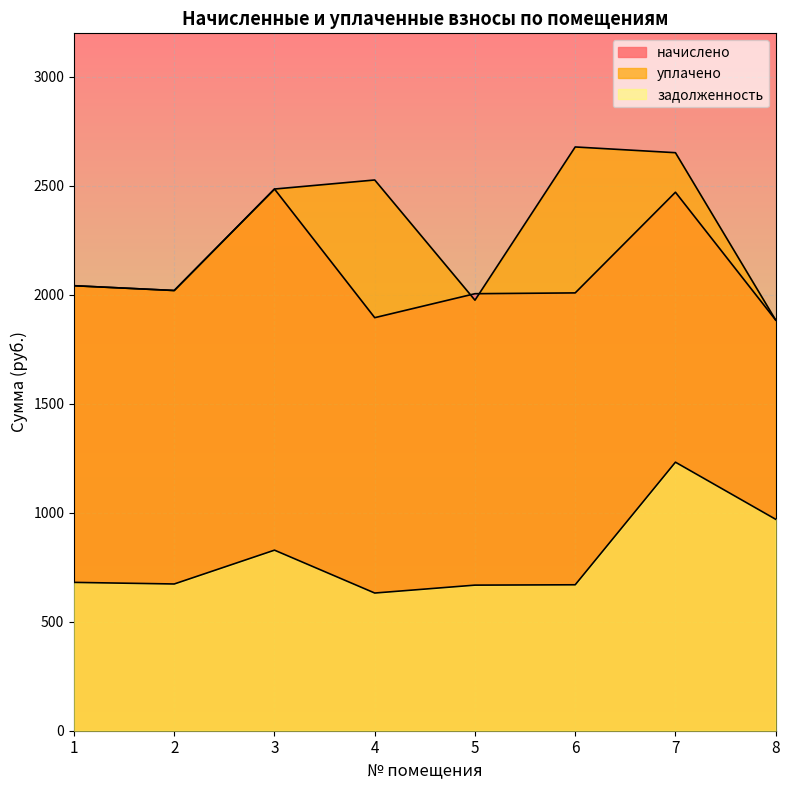

At which label does начислено first exceed 2019?

1